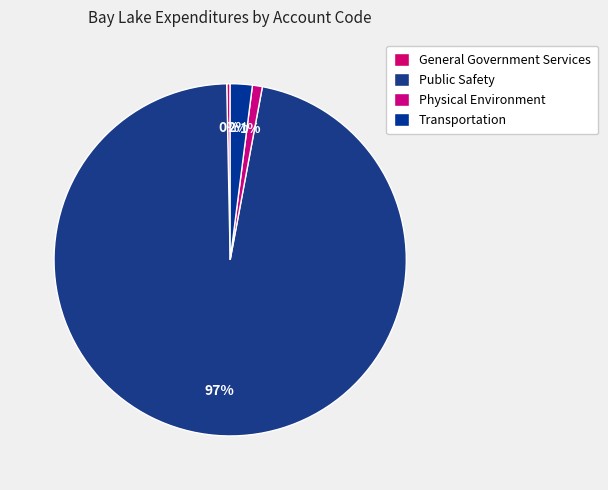

Count the number of slices in the pie.

4